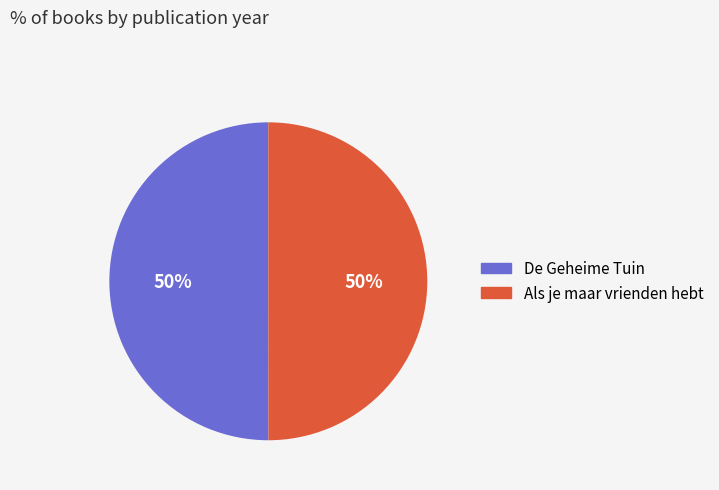

Combined, do Als je maar vrienden hebt and De Geheime Tuin account for over 50%?

Yes